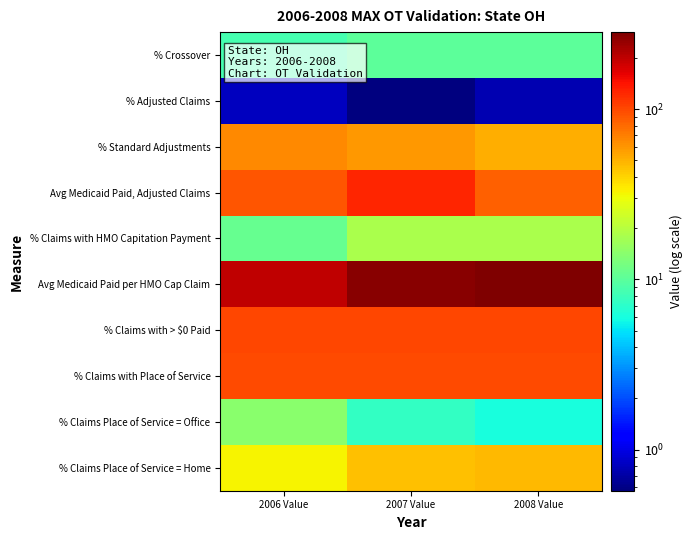

How many series are shown in this chart?

10